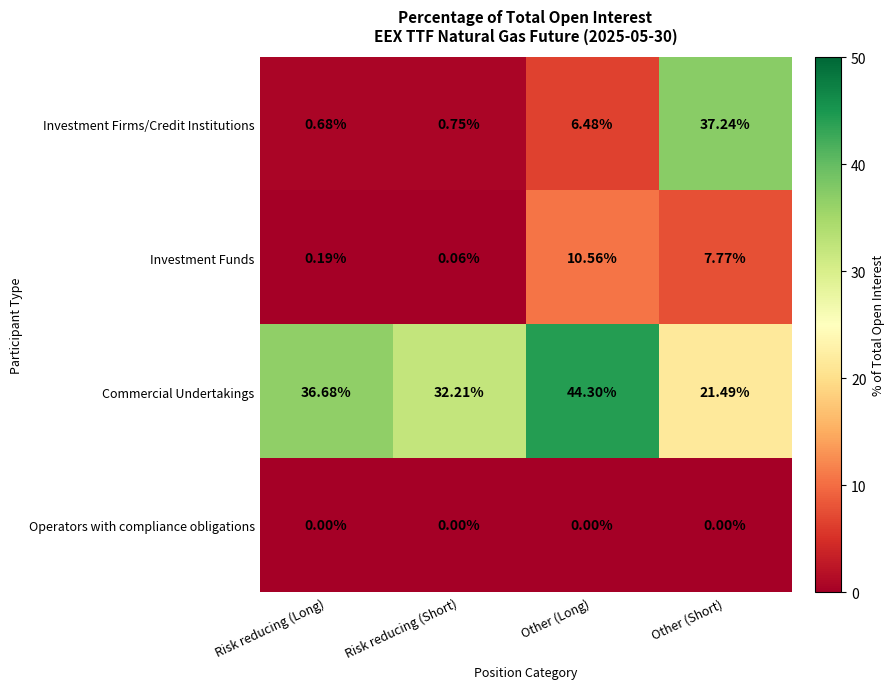

What is the difference between the highest and lowest values at Other (Short)?

37.2